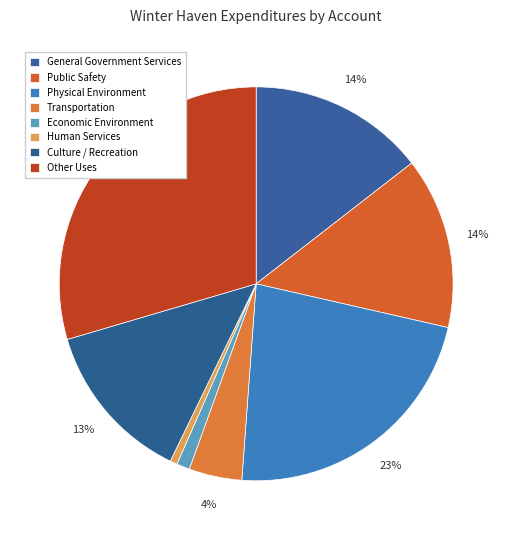

To the nearest percent, what percentage of the pie is Economic Environment?

1%